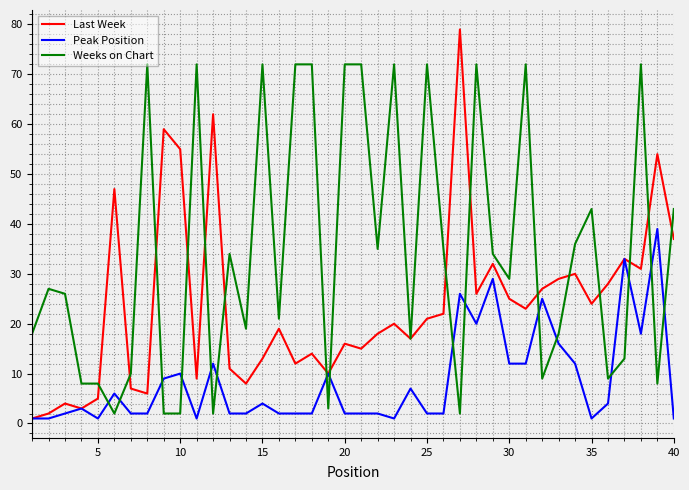

Which series has the largest total across all categories?

Weeks on Chart